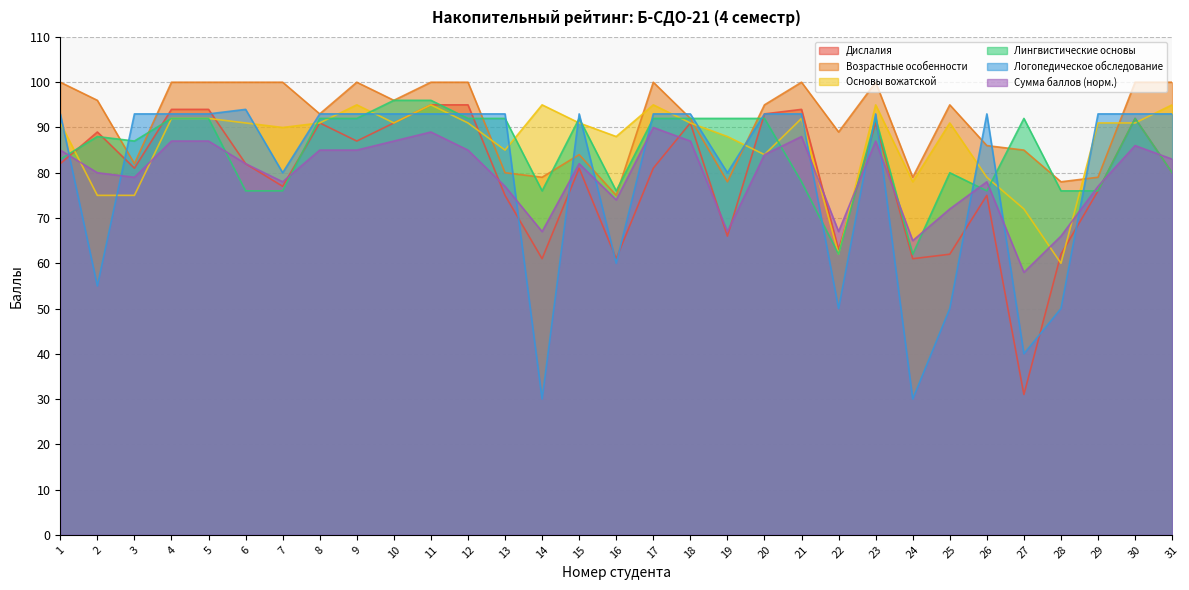

Between which two adjacent categories do Основы вожатской and Логопедическое обследование first intersect?

1 and 2